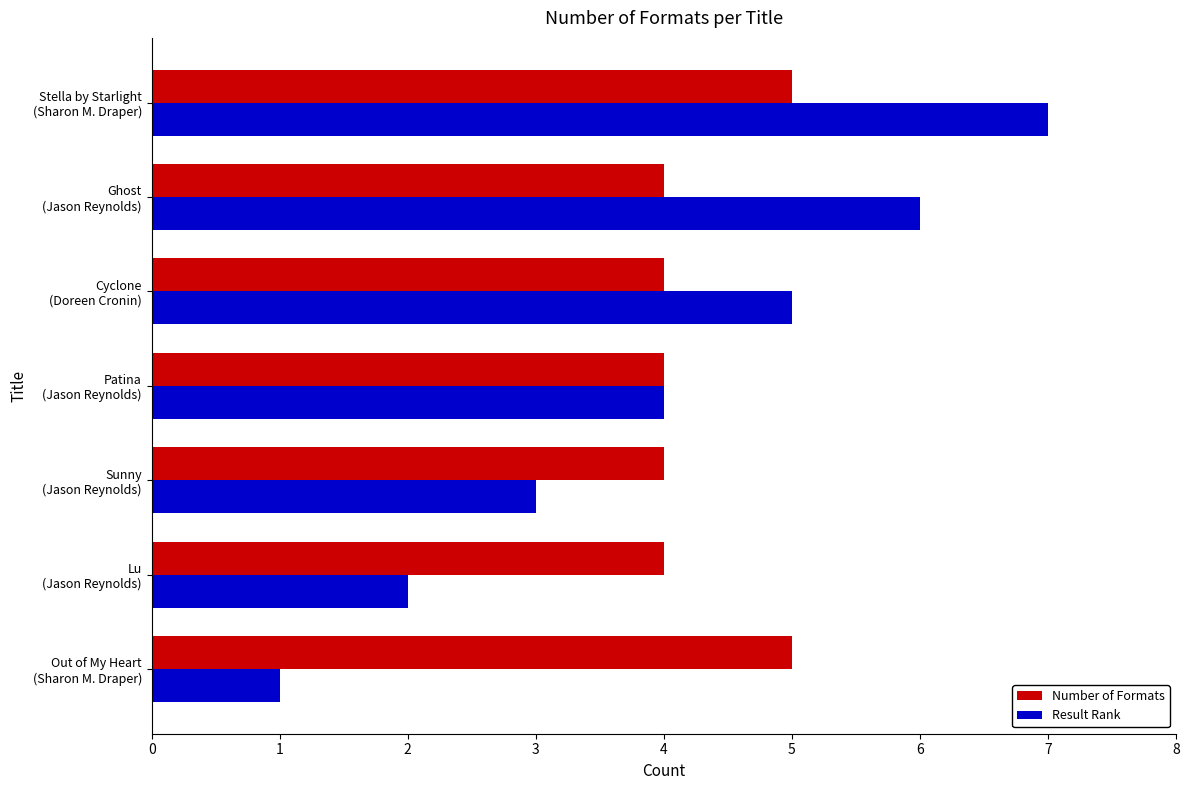

What is the difference between the second highest and second lowest values in the Number of Formats series?

1